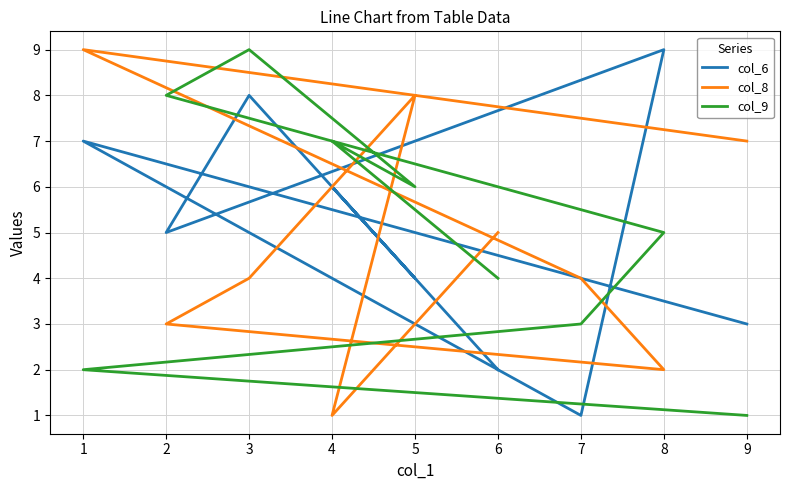

After their last crossing, which series has the higher values: col_8 or col_9?

col_8